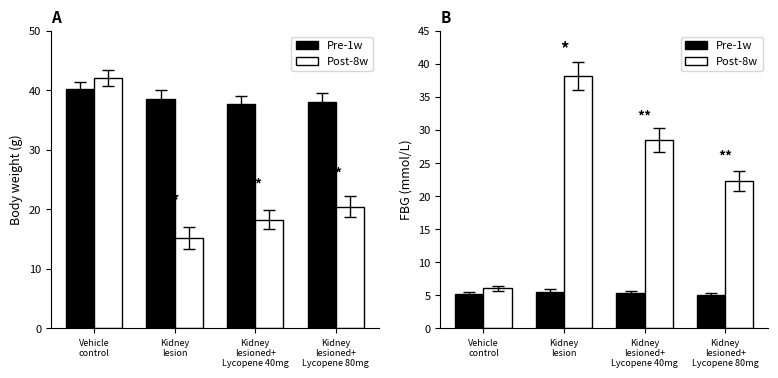

Which series has the largest range (max minus min)?

Post-8w